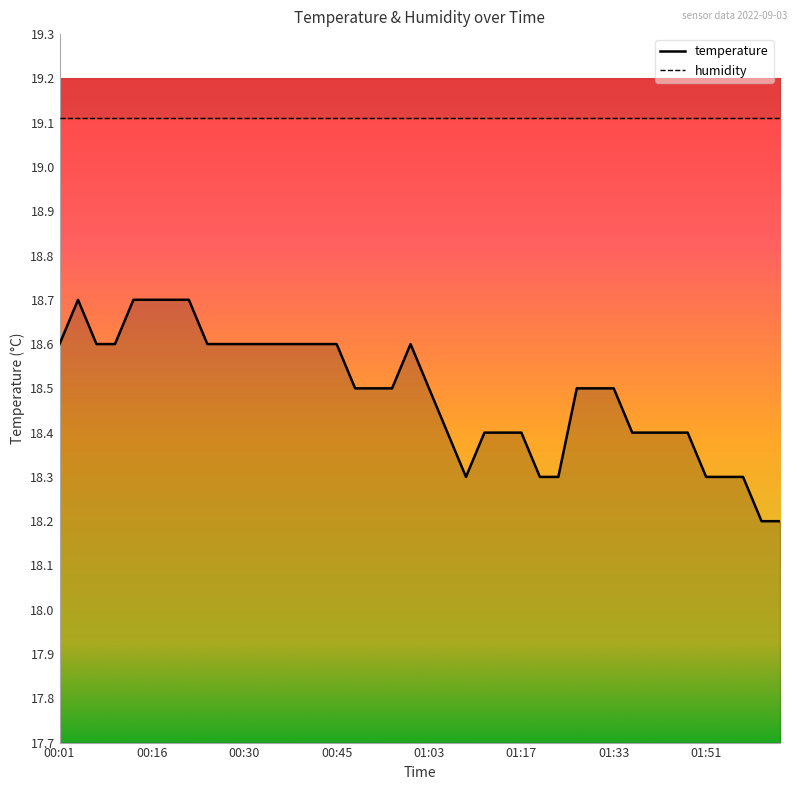

What is the sum of all values?

739.6